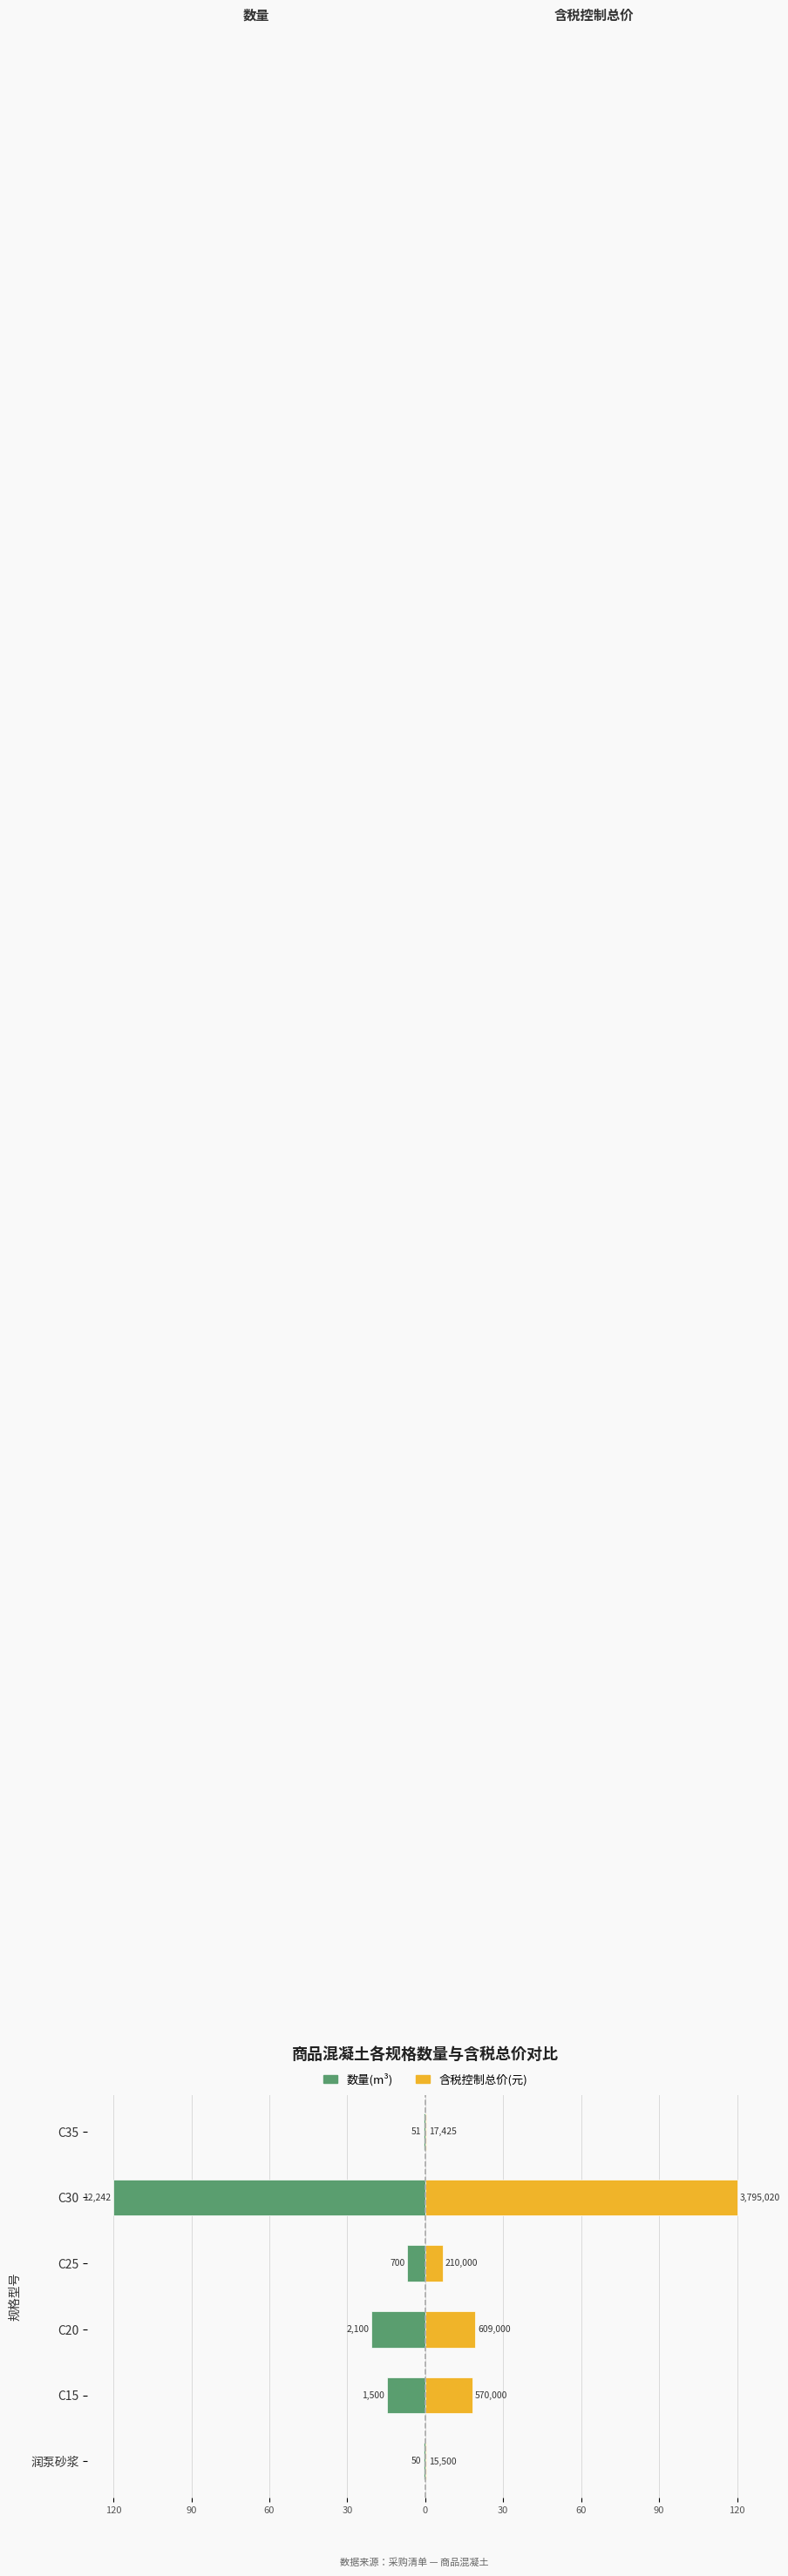

The value of 数量(m³) at C15 is -23.7. True or false?

False